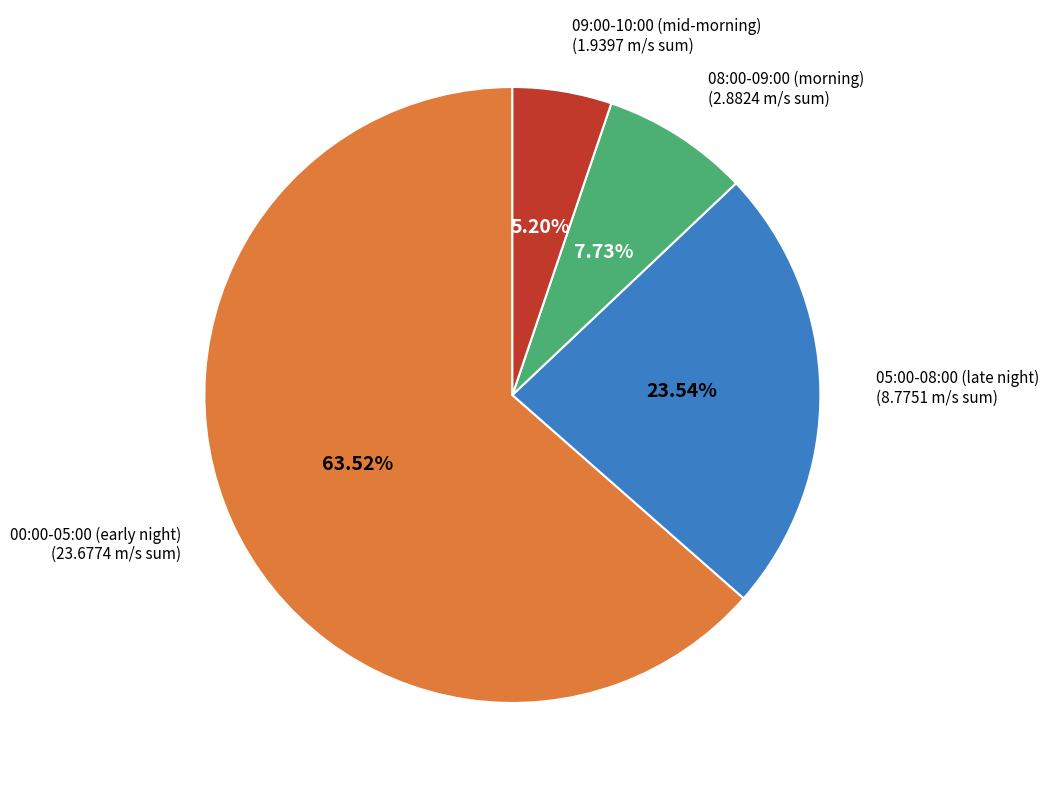

Is 09:00-10:00 (mid-morning) the majority of the pie?

No